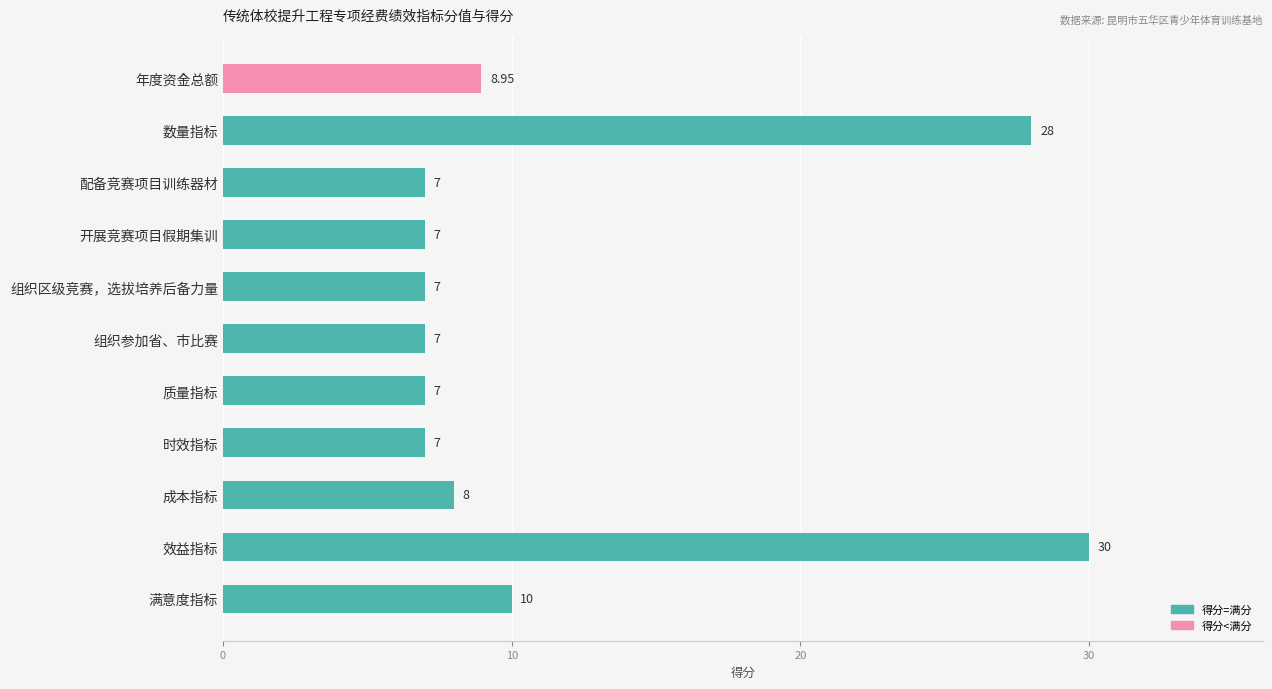

Between 年度资金总额 and 满意度指标, which is larger?

满意度指标